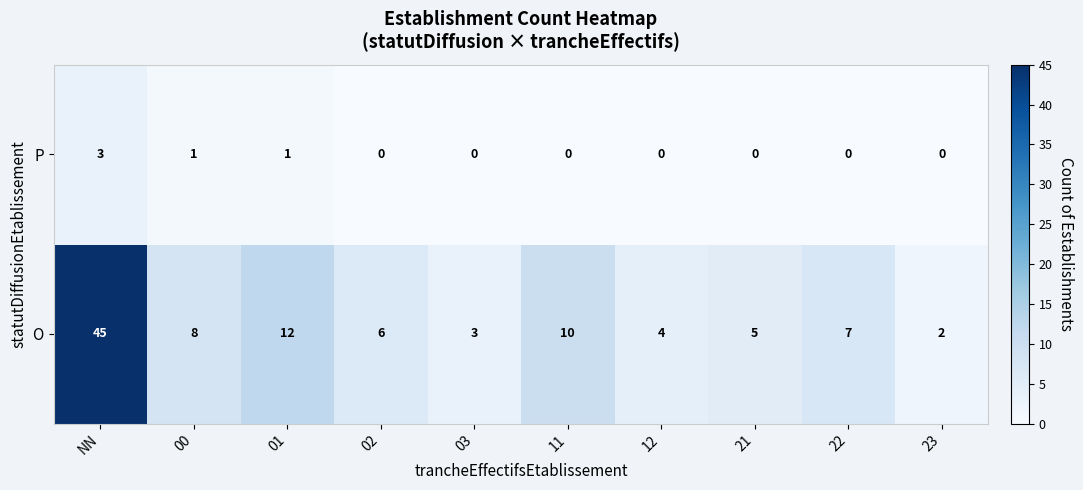

Is it true that O equals 45 at NN?

True